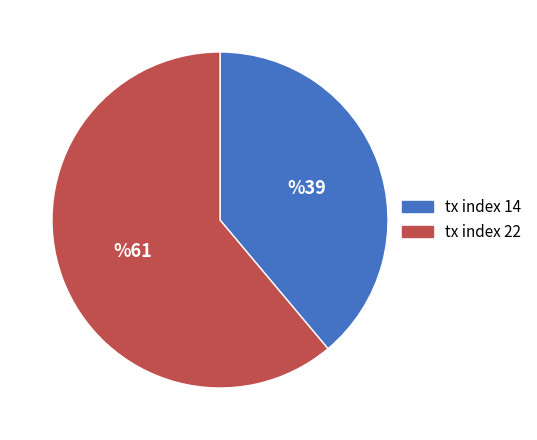

How many segments does this pie chart have?

2